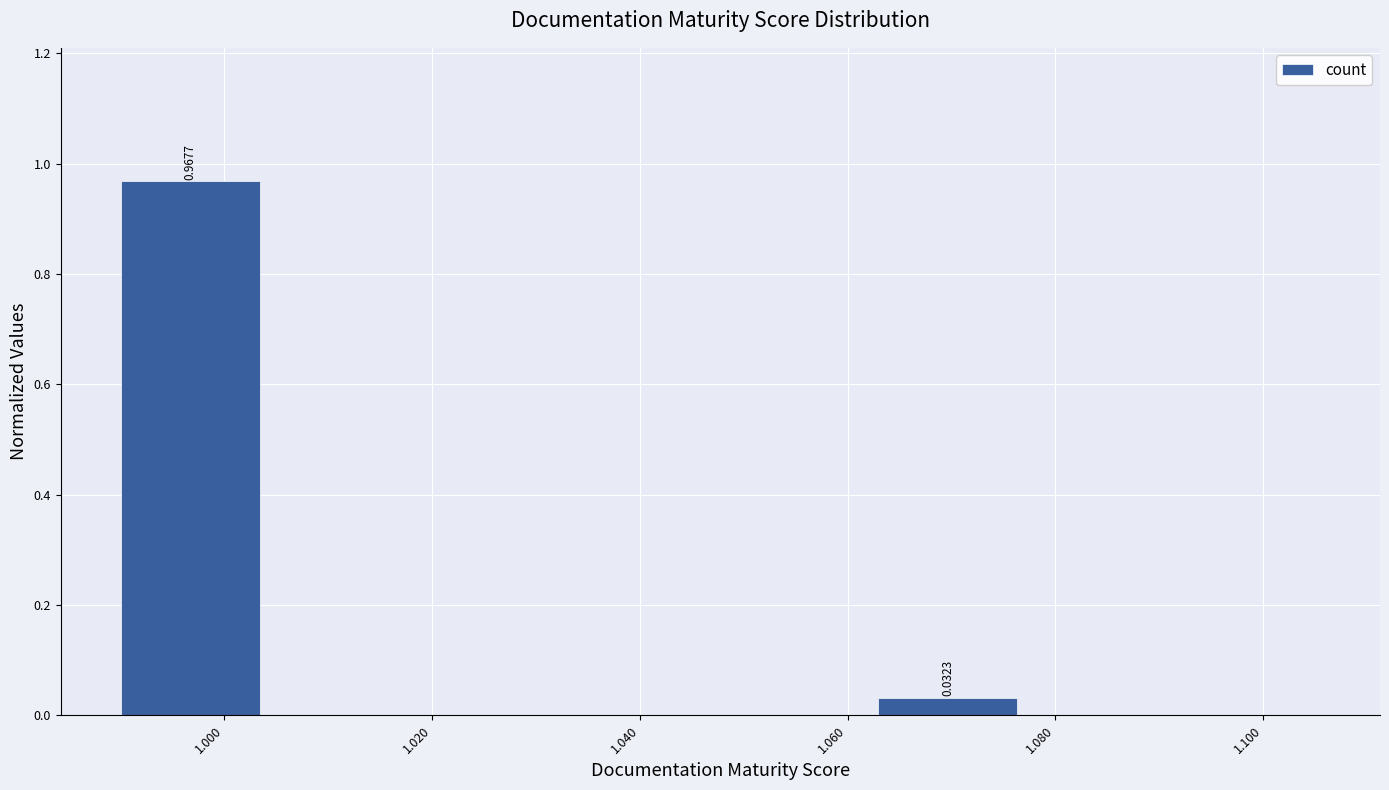

Over which range of the x-axis is the bar tallest?

0.990 to 1.004